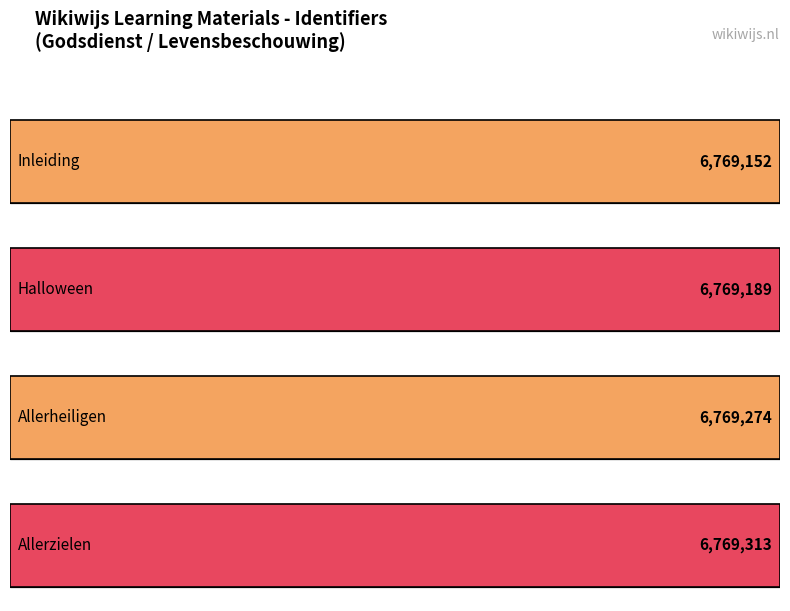

Where does the data first go above 6769274?

Allerzielen